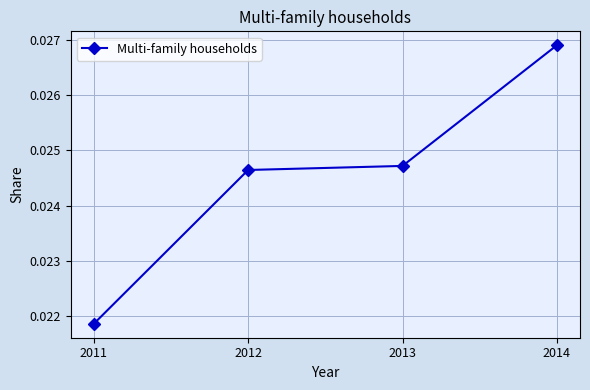

Which category has the lowest value across all series?

2011